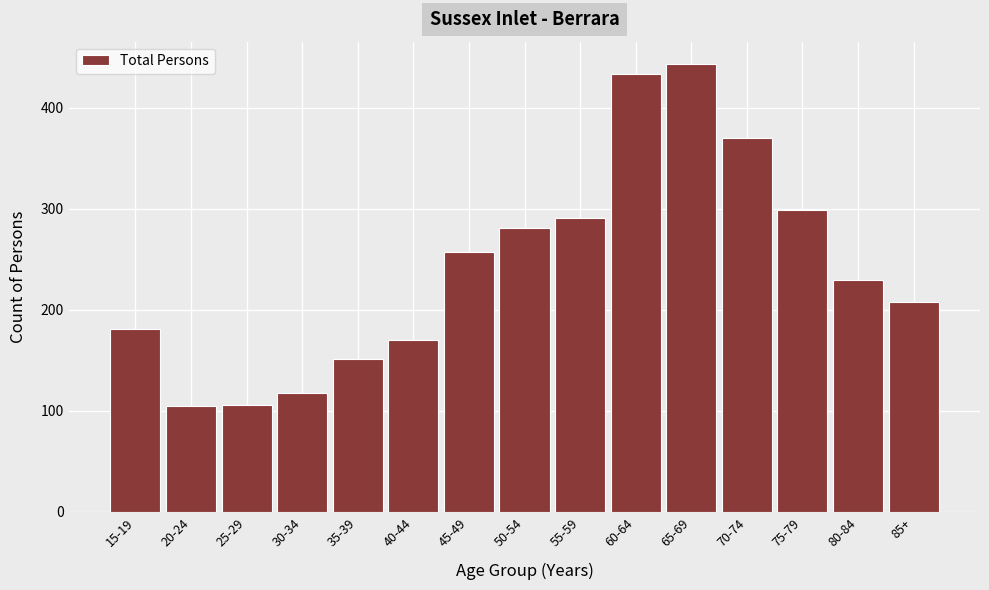

Is it true that the value at 65-69 is 635?

False